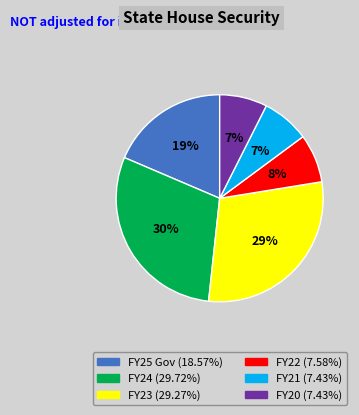

What percentage is the FY23 slice, to the nearest percent?

29%